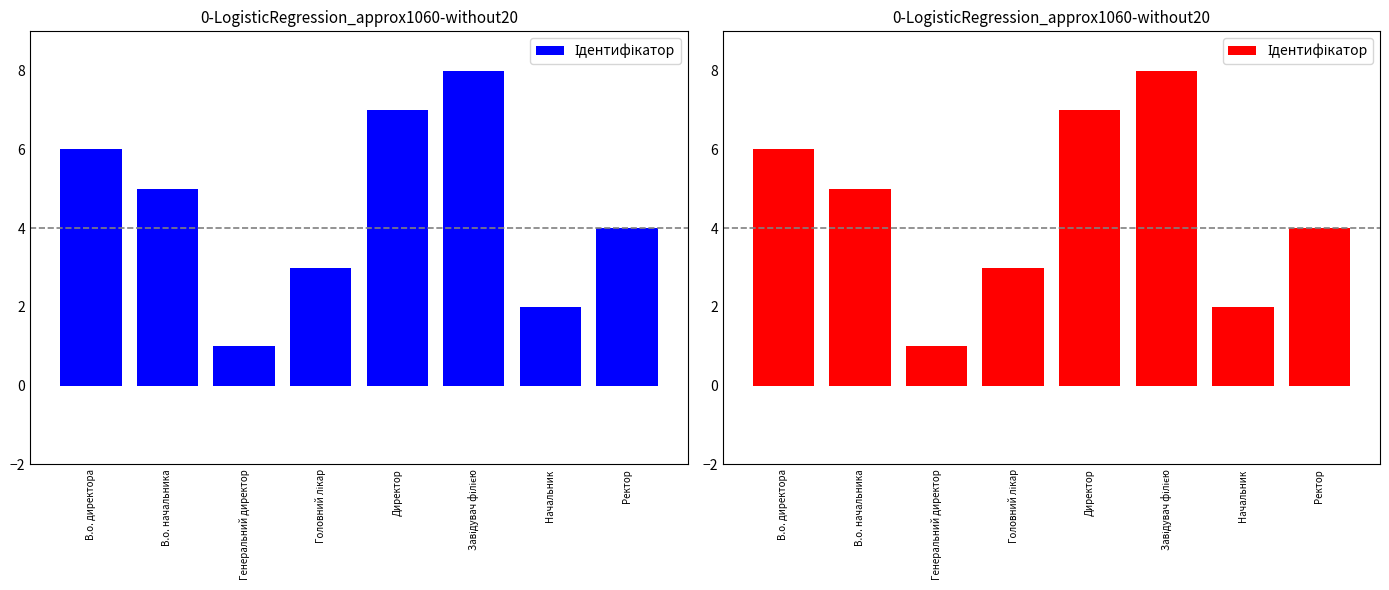

How many values are below 5?

4